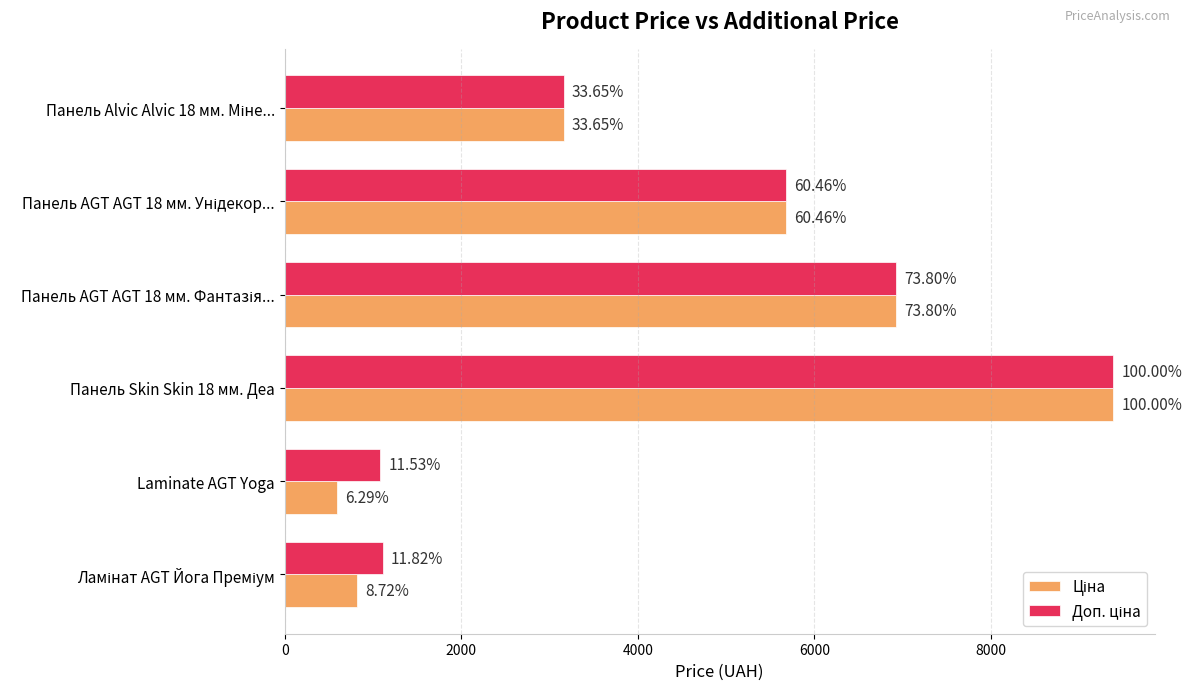

Reading left to right, what are all the values shown in this chart?

Ціна: 818.5	589.9	9384.0	6925.7	5673.8	3157.9
Доп. ціна: 1109.2	1081.7	9384.0	6925.7	5673.8	3158.0